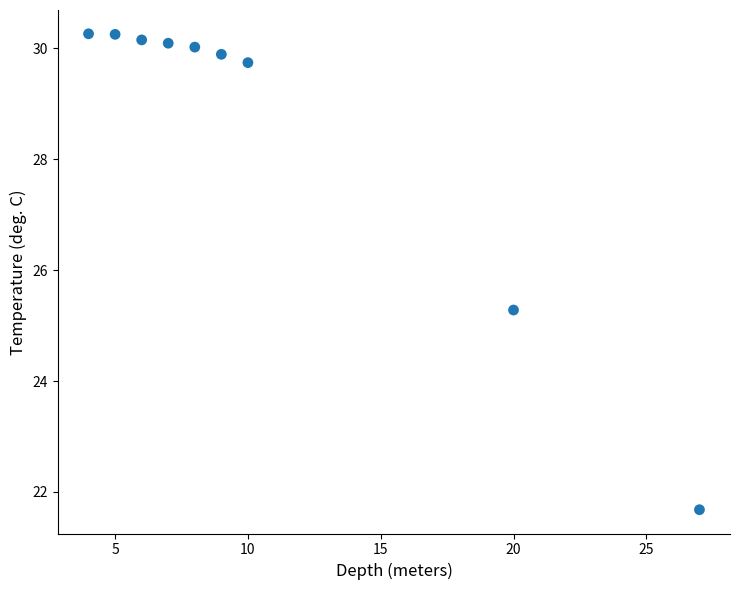

What is the range of Y values (max minus min)?

8.6